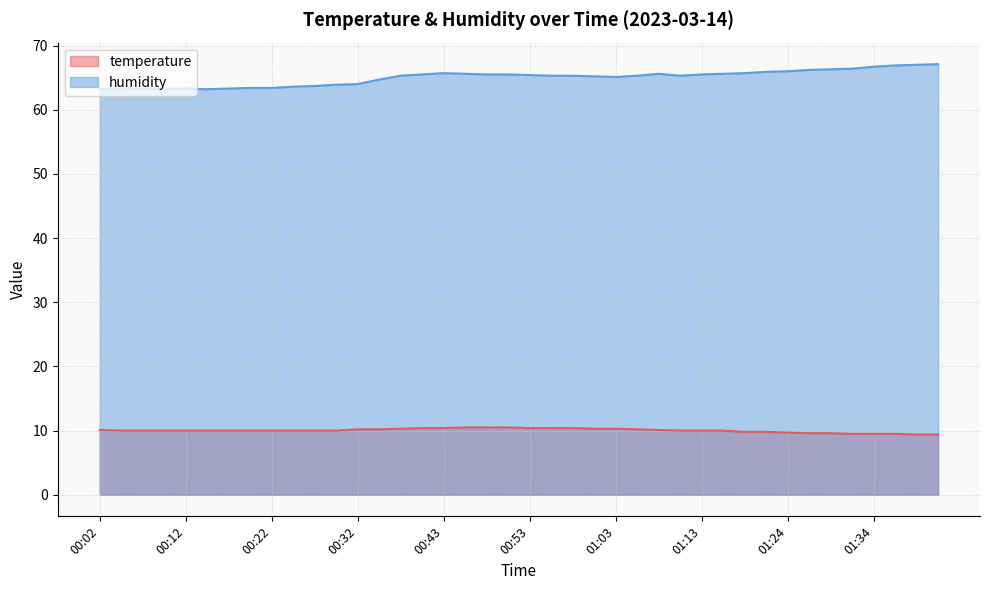

What is the maximum value shown in the chart?

67.1